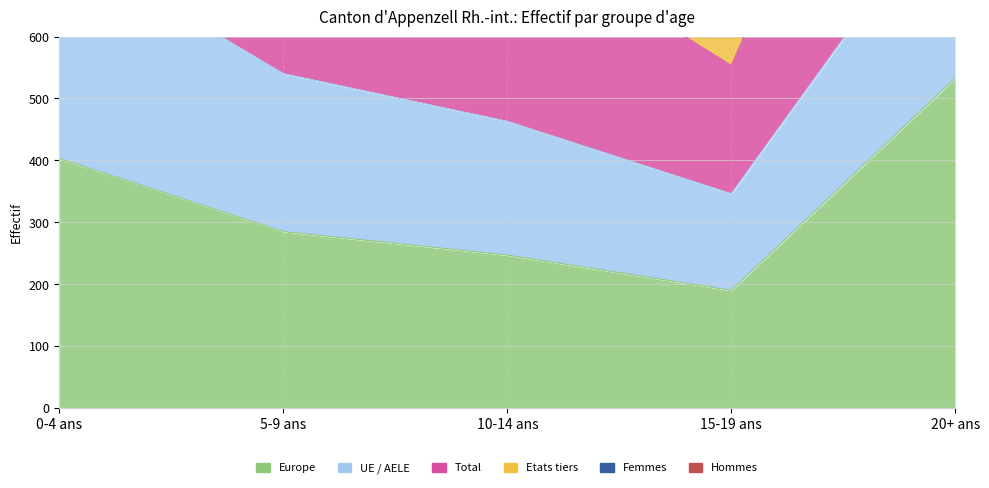

Where is Total nearest to the value 1489?

5-9 ans